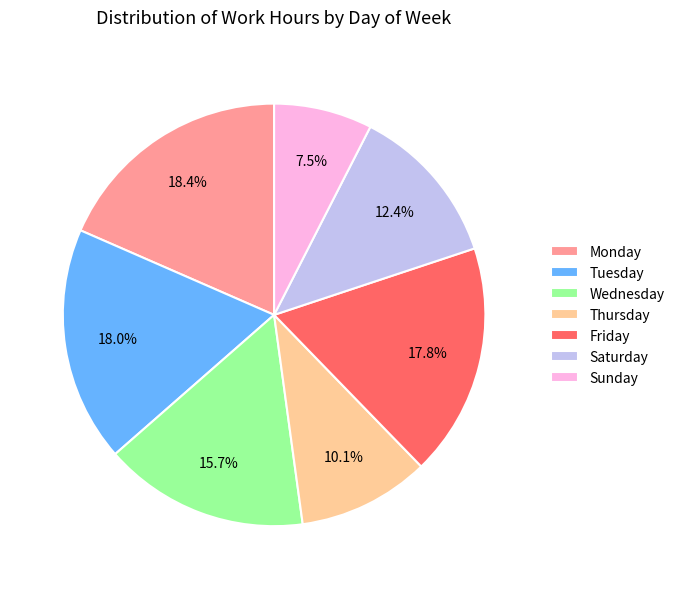

Which category has the smallest portion of the pie?

Sunday